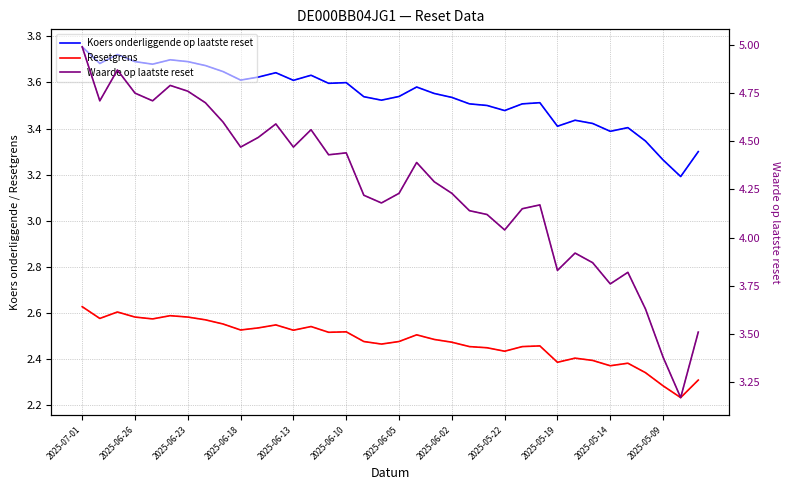

List the series in order of their overall mean, highest first.

Waarde op laatste reset, Koers onderliggende op laatste reset, Resetgrens